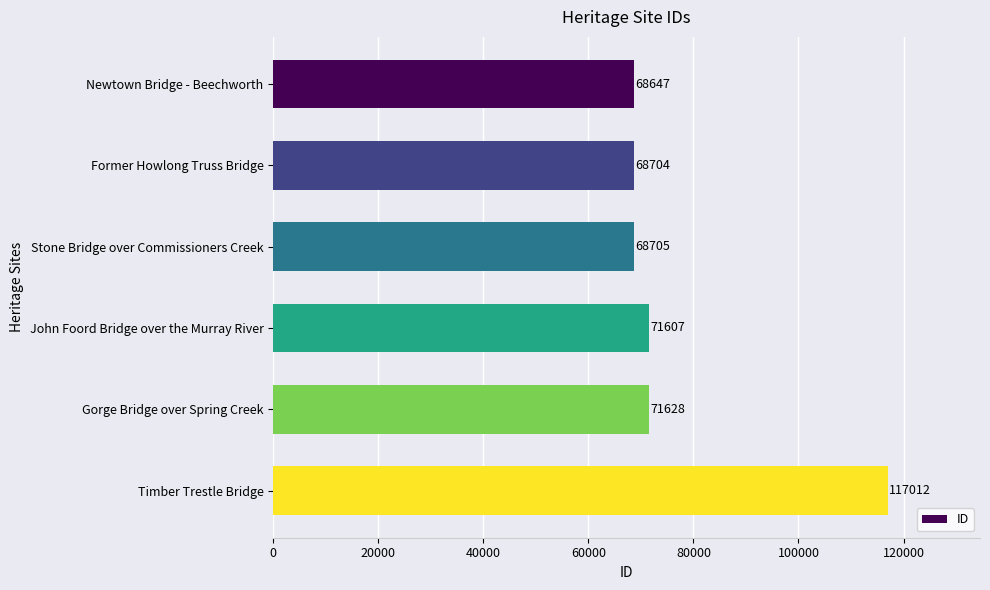

Between John Foord Bridge over the Murray River and Newtown Bridge - Beechworth, which is larger?

John Foord Bridge over the Murray River